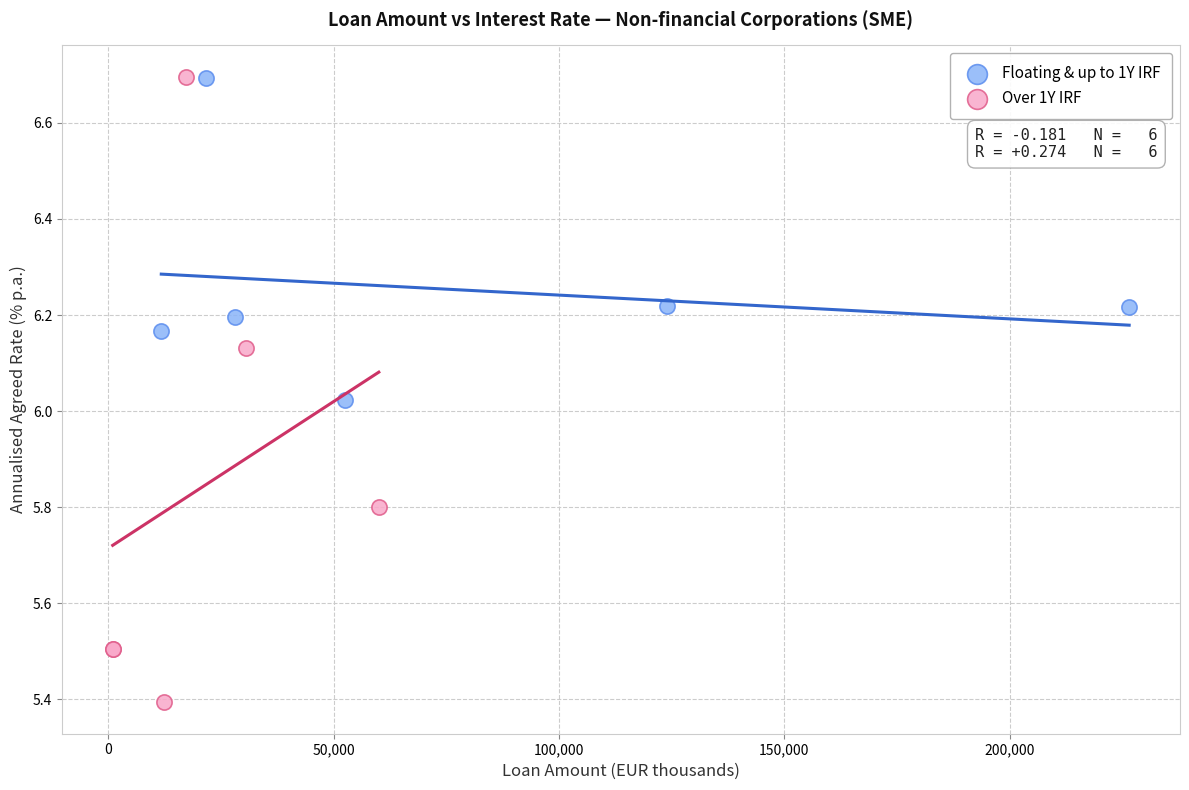

Which series reaches the minimum Y coordinate?

Over 1Y IRF